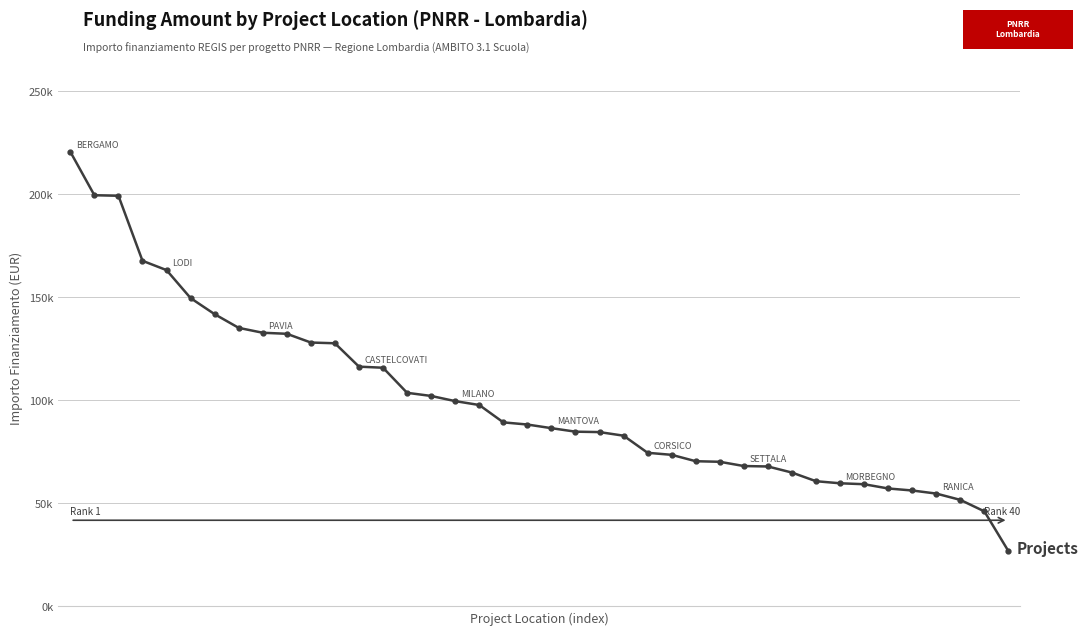

Does the chart have visible grid lines?

Yes